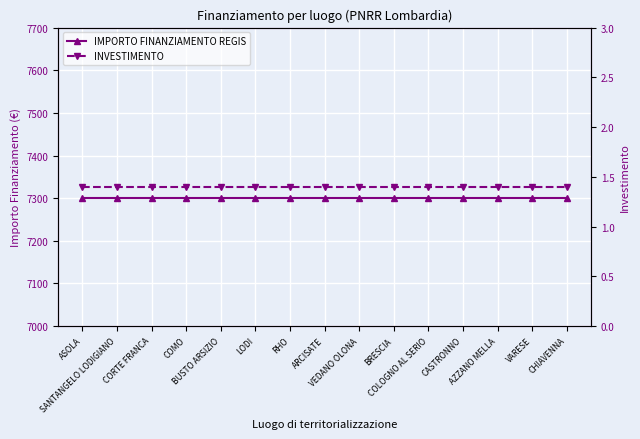

Which series has the largest range (max minus min)?

IMPORTO FINANZIAMENTO REGIS